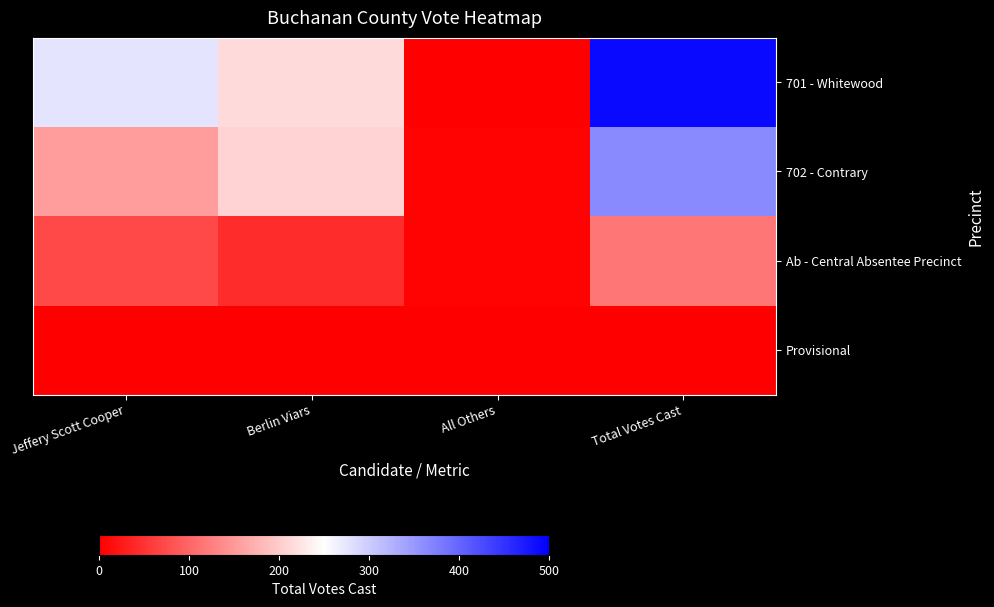

Rank the series by their average value, from highest to lowest.

701 - Whitewood, 702 - Contrary, Ab - Central Absentee Precinct, Provisional